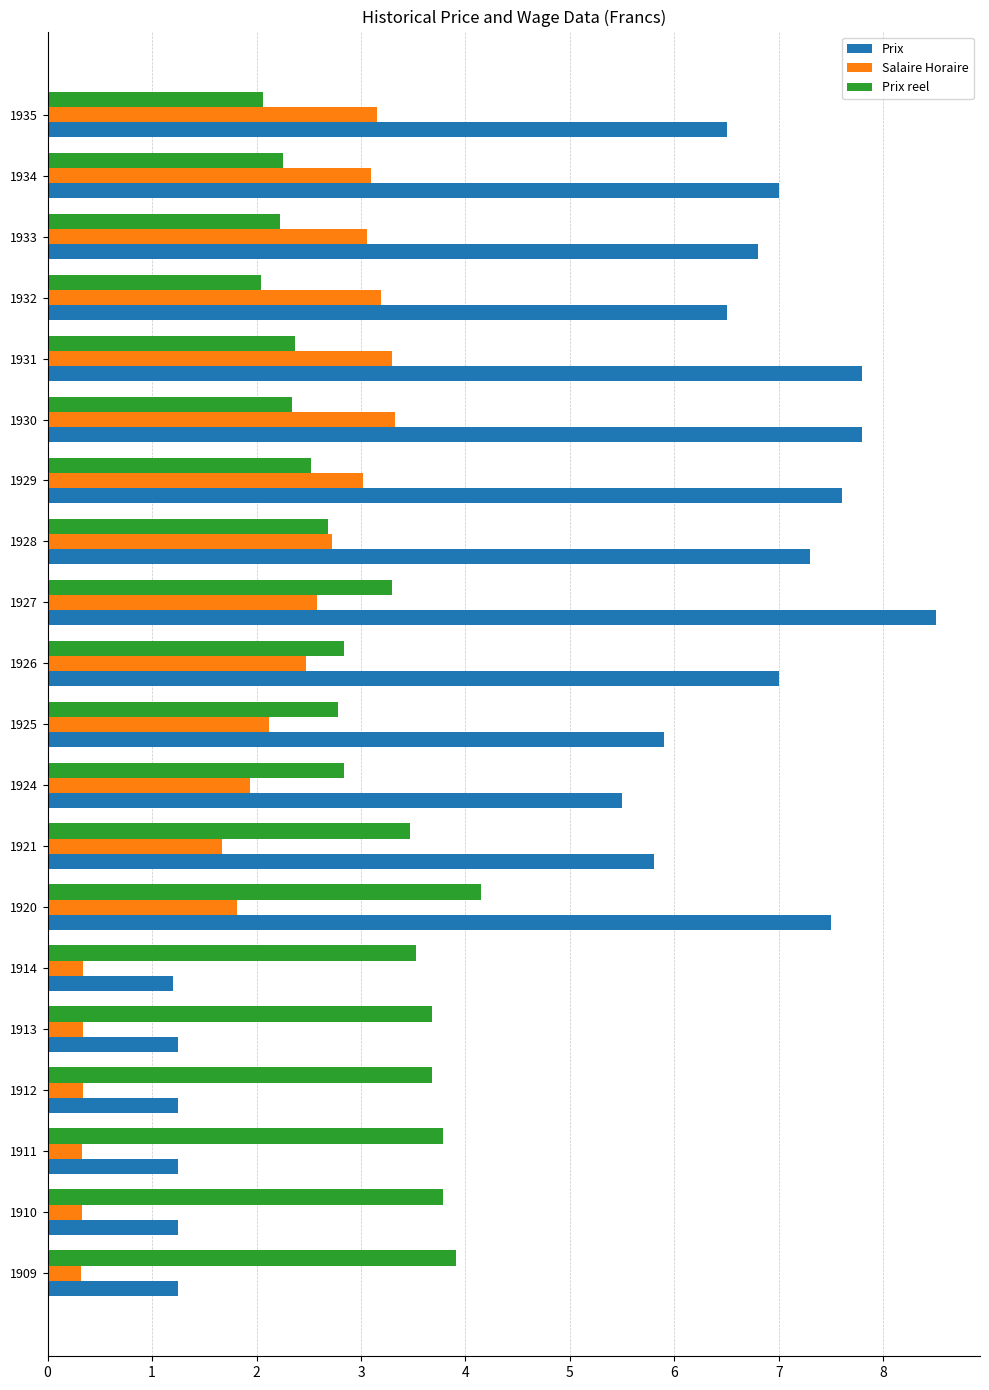

Which series has the widest spread of values?

Prix